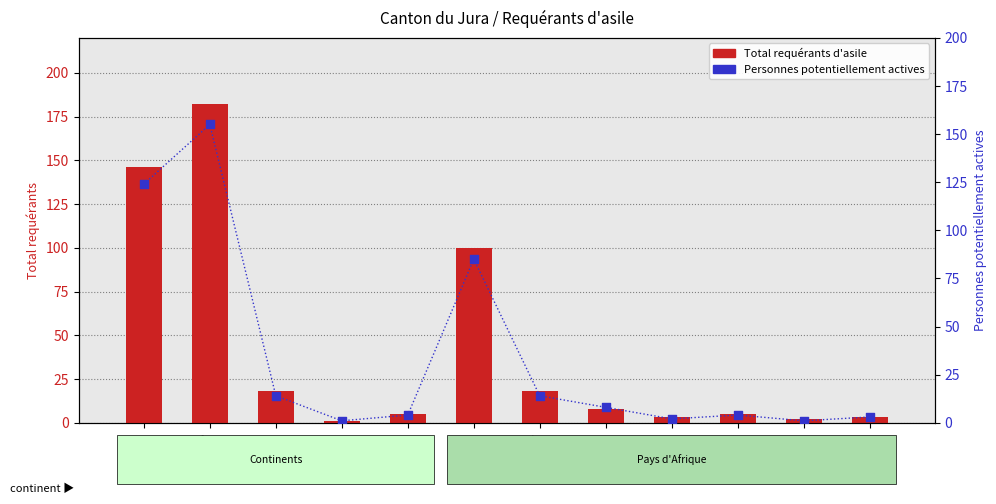

Which series has the largest total across all categories?

Total requérants d'asile